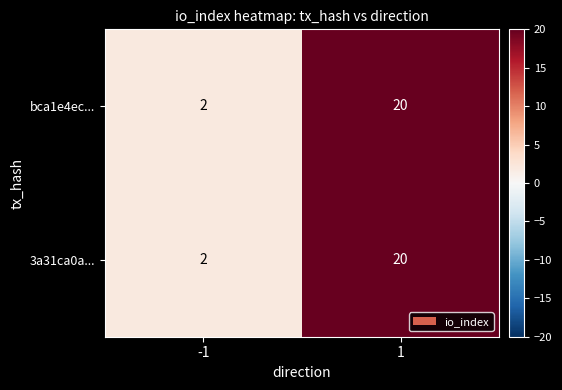

Is the value of 3a31ca0a... at 1 greater than the value of bca1e4ec... at -1?

Yes